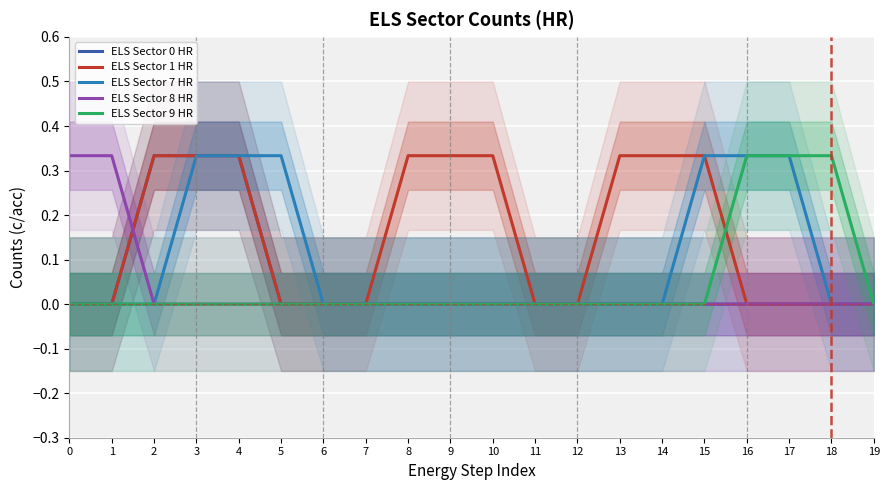

The ELS Sector 9 HR series shows 0.6 at 16. True or false?

False